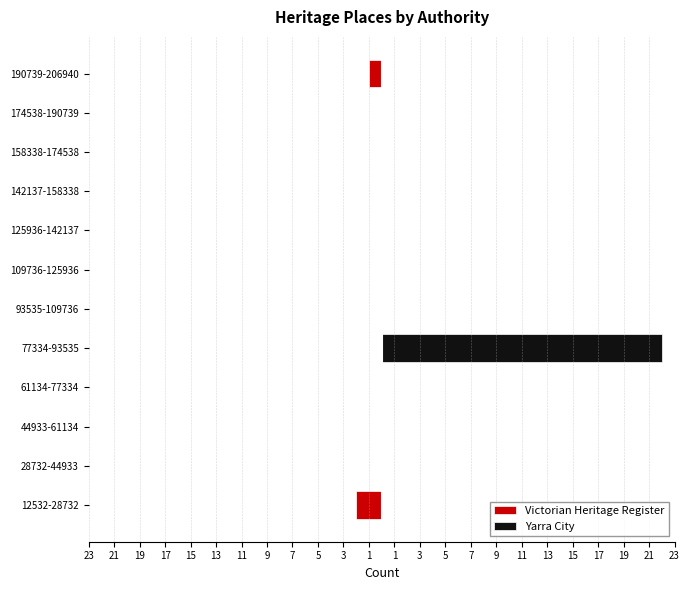

What is the minimum value shown in the chart?

-2